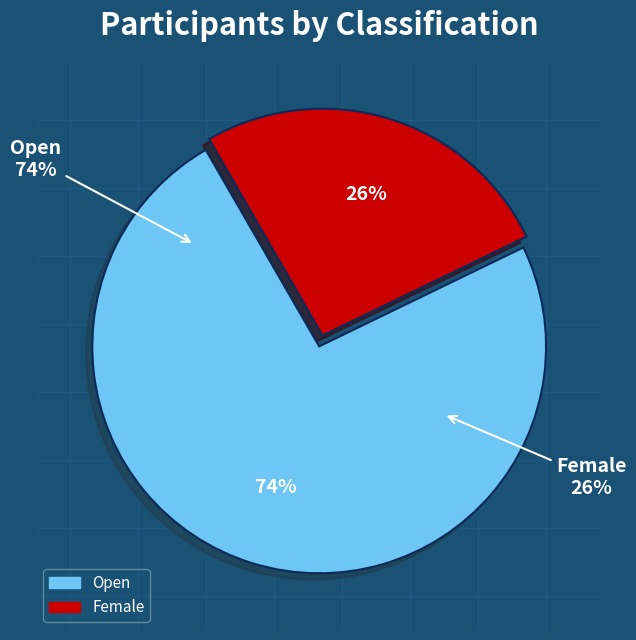

Combined, do Open and Female account for over 50%?

Yes